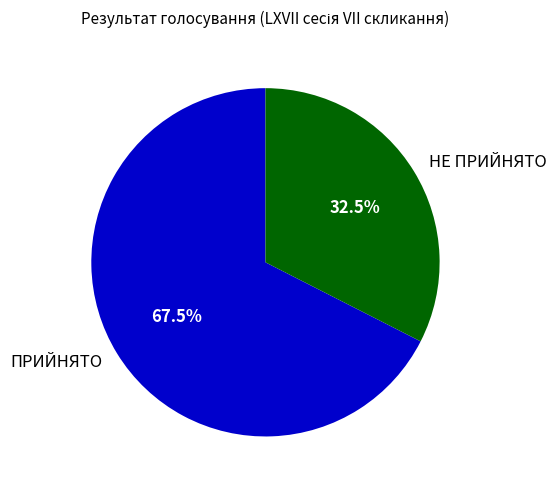

How many segments does this pie chart have?

2